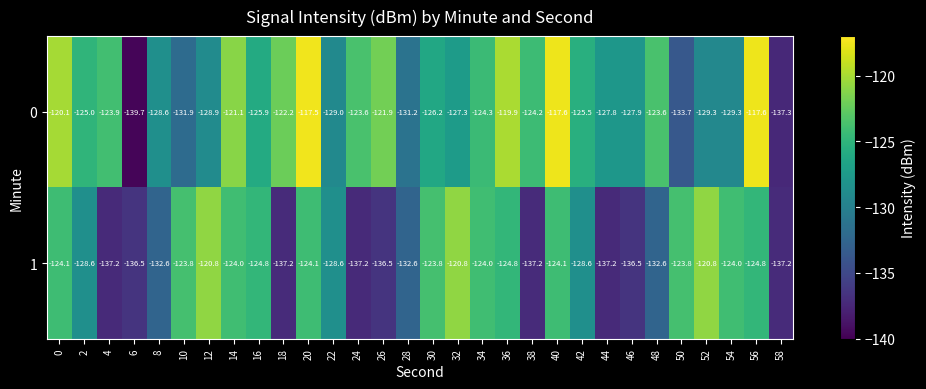

List the series in order of their peak value, highest first.

0, 1